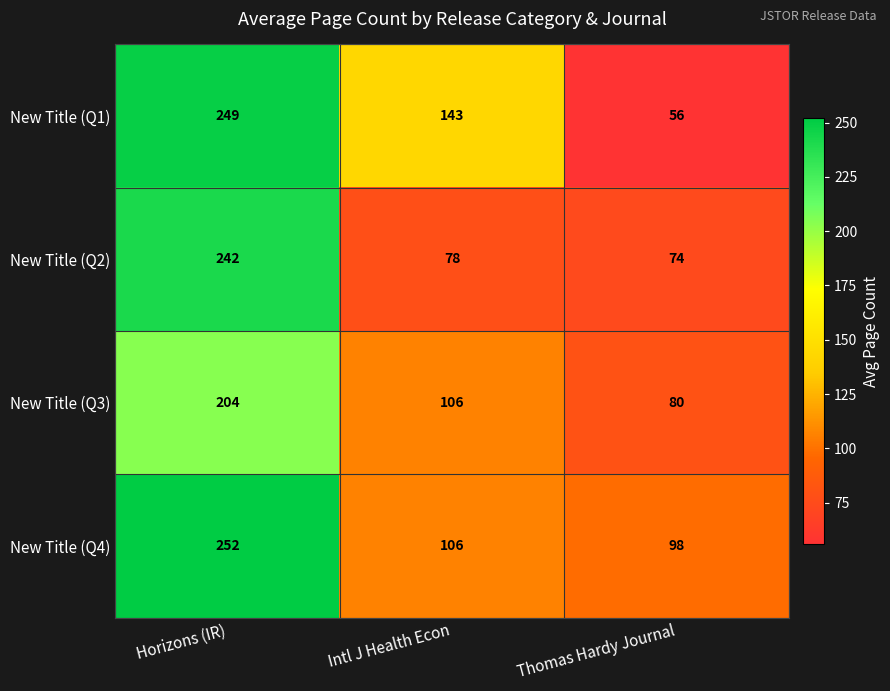

The value of New Title (Q1) at Thomas Hardy Journal is 56. True or false?

True